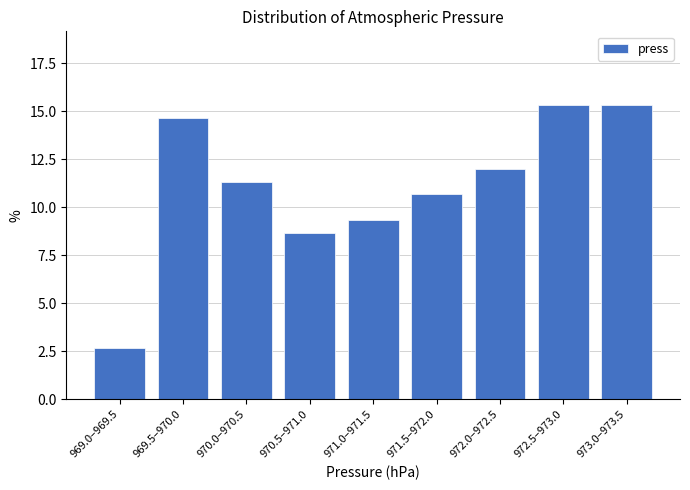

Reading right to left, list all the values displayed in this chart.

15.3	15.3	12.0	10.7	9.3	8.7	11.3	14.7	2.7